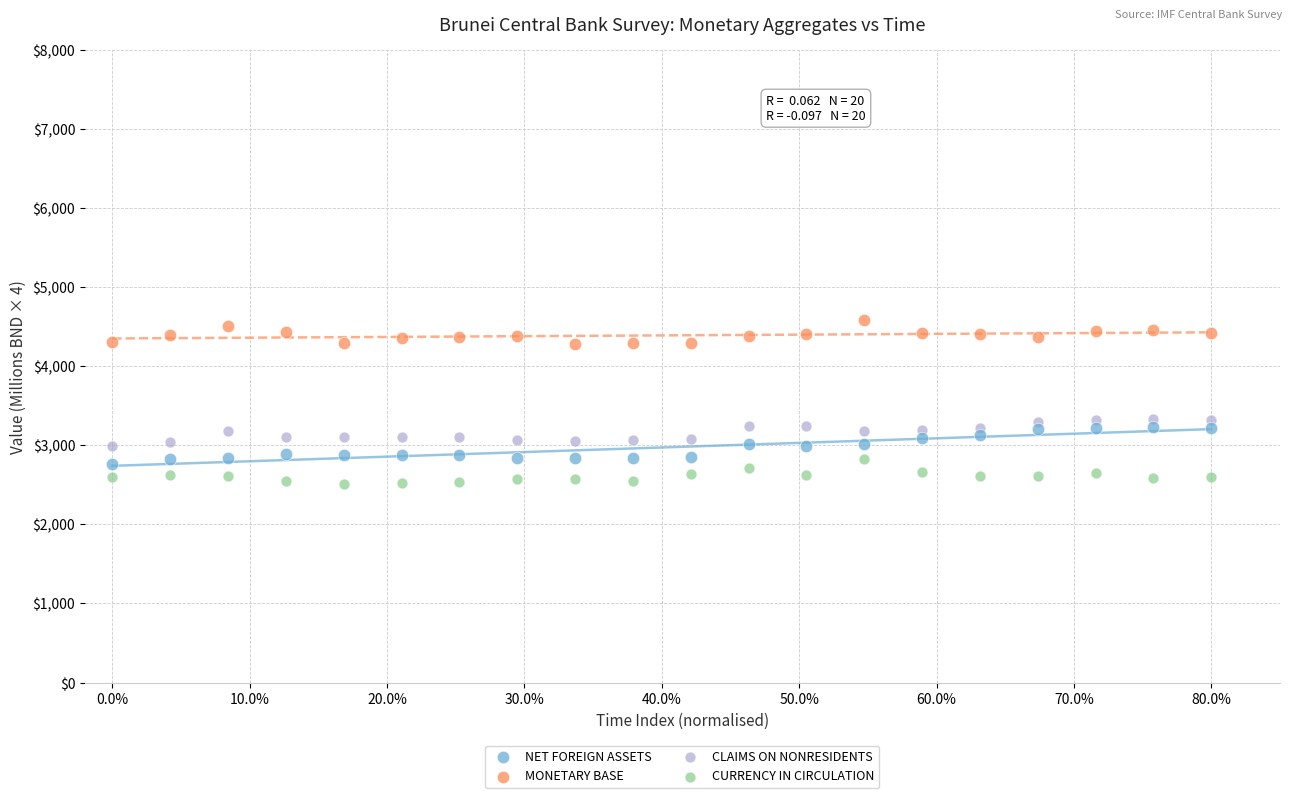

Which series contains the highest Y value?

MONETARY BASE